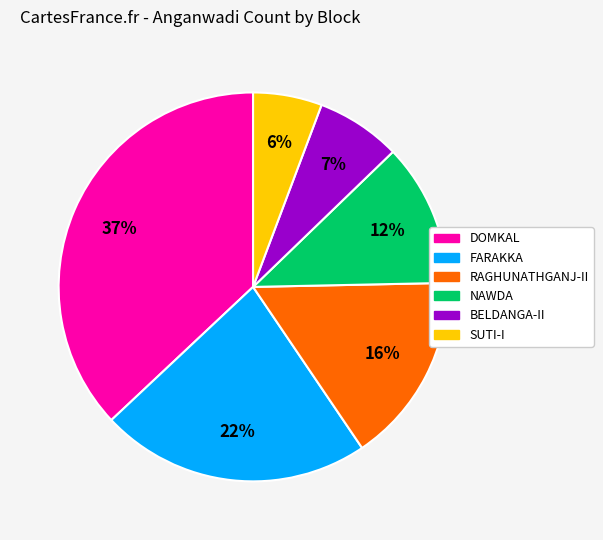

To the nearest percent, what is the average slice percentage?

17%